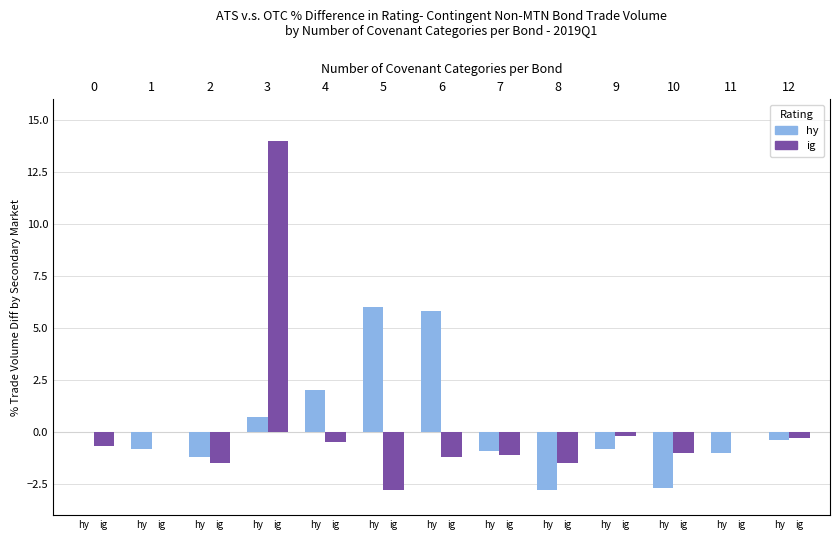

How many values in the hy series exceed 0?

4